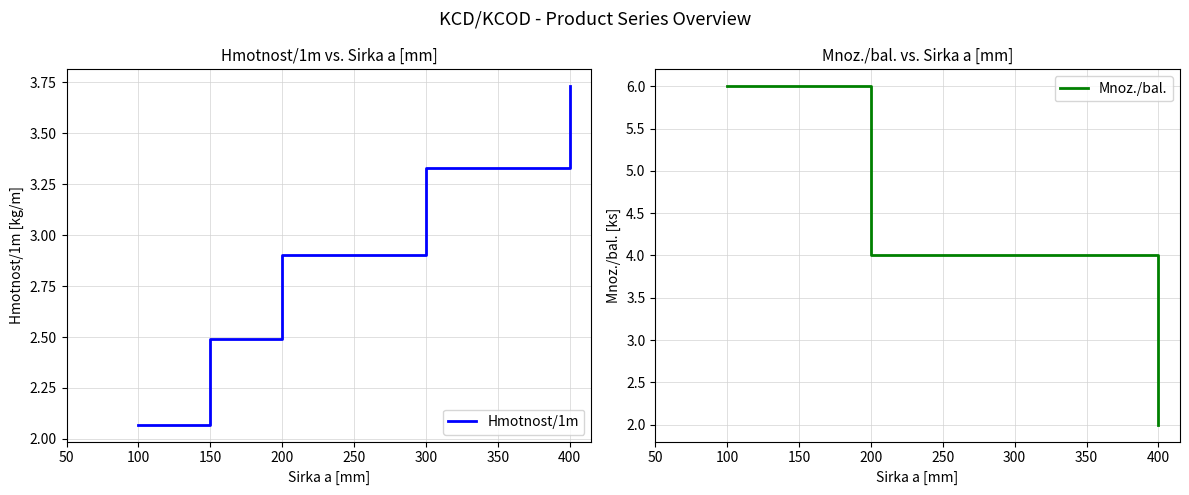

Is it true that Mnoz./bal. equals 4 at 200?

True